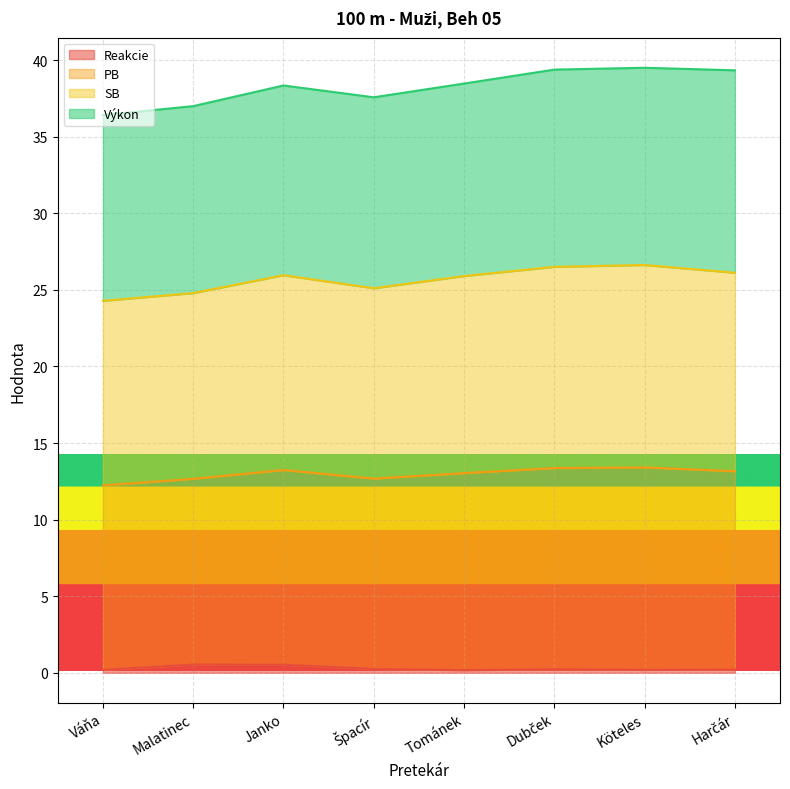

What is the highest value of the PB series?

26.6